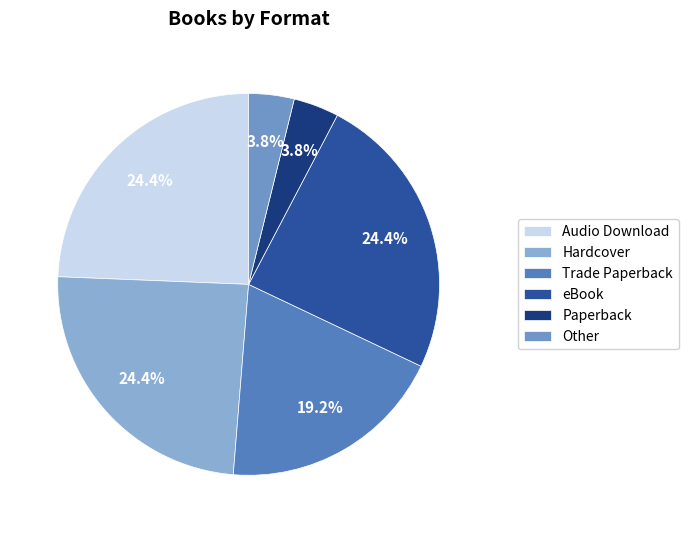

What is the change in value from Hardcover to Trade Paperback?

-4